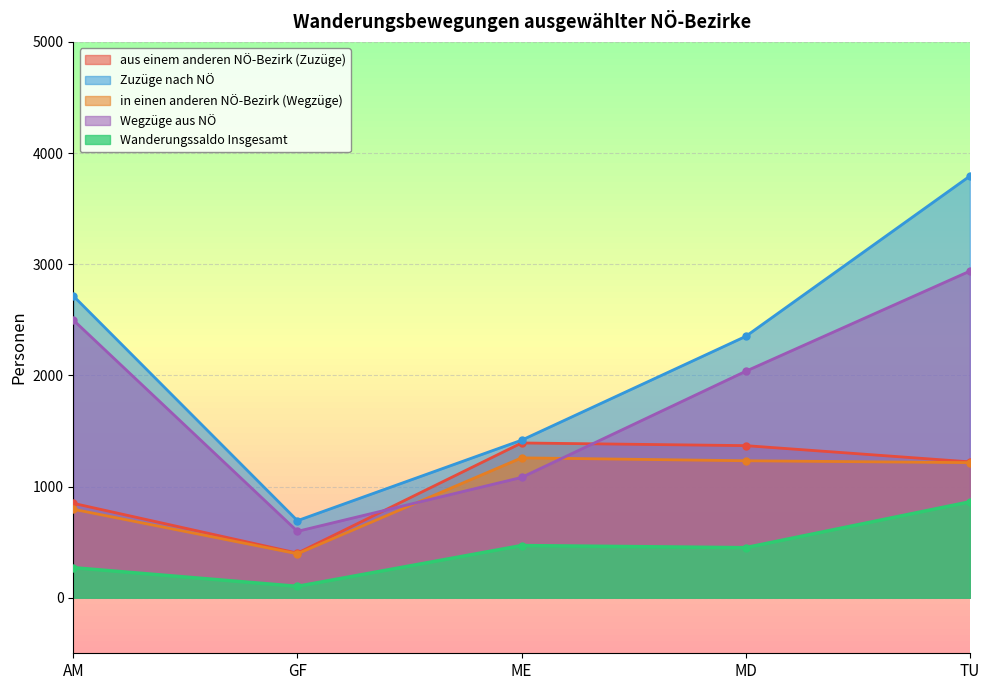

What value does the Zuzüge nach NÖ series have at ME, to the nearest 10?

1420